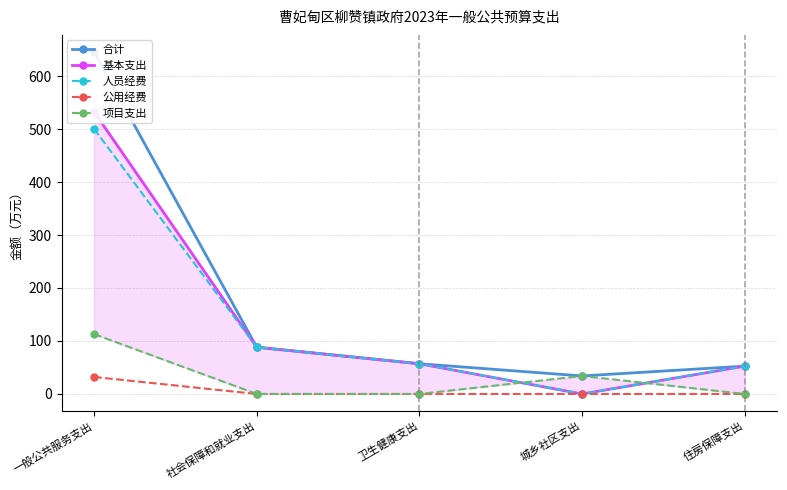

Reading left to right, list all the values displayed in this chart.

合计: 一般公共服务支出=645.4	社会保障和就业支出=88.2	卫生健康支出=57.0	城乡社区支出=34.0	住房保障支出=52.6
基本支出: 一般公共服务支出=532.4	社会保障和就业支出=88.2	卫生健康支出=57.0	城乡社区支出=0.0	住房保障支出=52.6
人员经费: 一般公共服务支出=500.4	社会保障和就业支出=88.2	卫生健康支出=57.0	城乡社区支出=0.0	住房保障支出=52.6
公用经费: 一般公共服务支出=32.1	社会保障和就业支出=0.0	卫生健康支出=0.0	城乡社区支出=0.0	住房保障支出=0.0
项目支出: 一般公共服务支出=113.0	社会保障和就业支出=0.0	卫生健康支出=0.0	城乡社区支出=34.0	住房保障支出=0.0